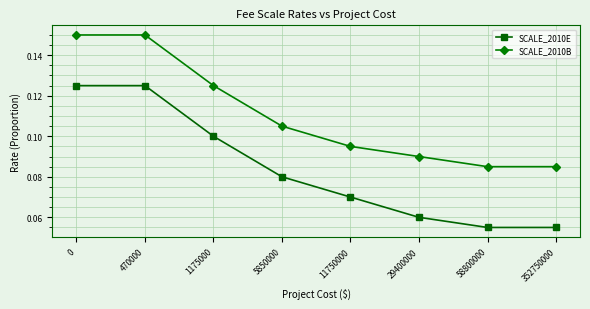

Which series has the largest total across all categories?

SCALE_2010B